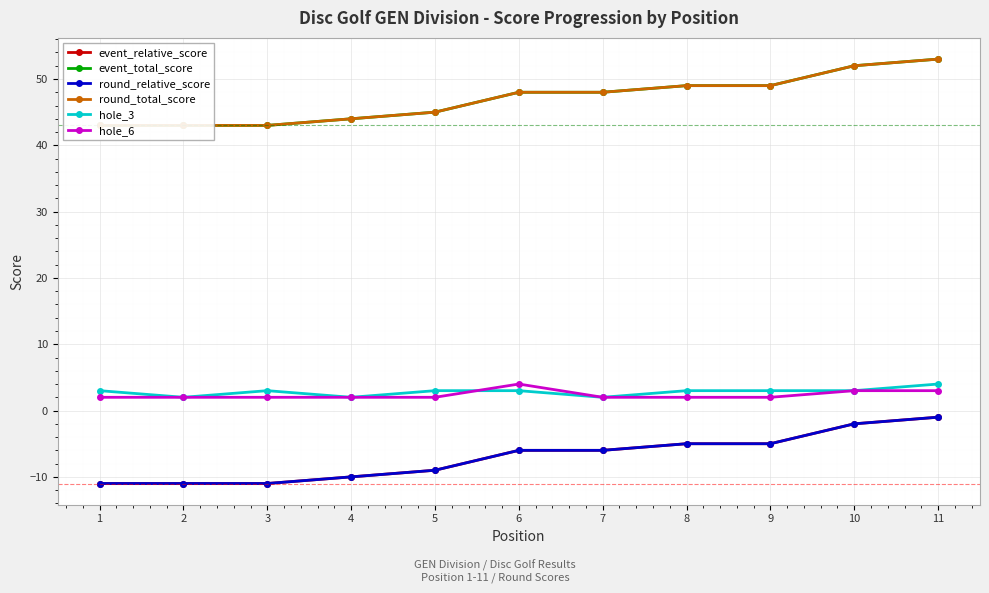

Which series has the widest spread of values?

event_relative_score